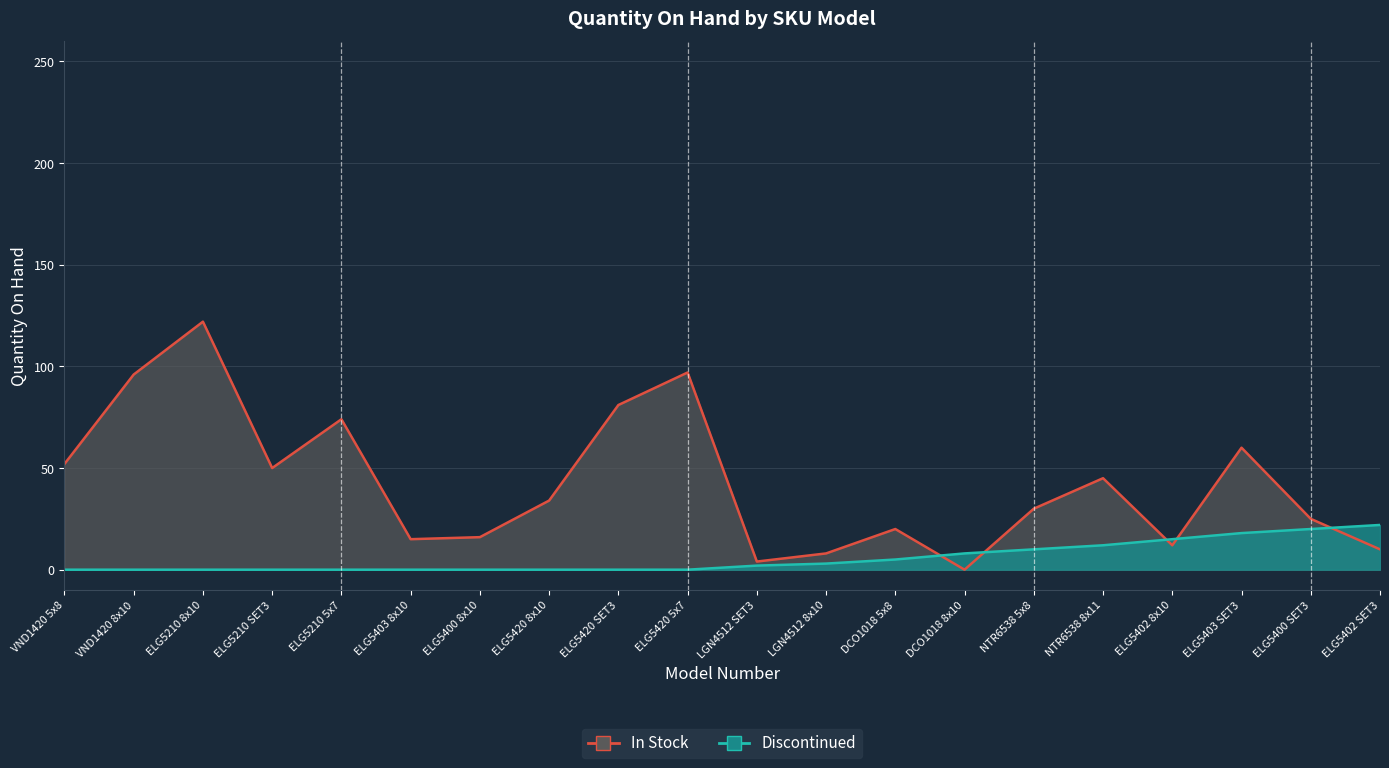

Reading right to left, transcribe all the data shown in this chart.

In Stock: 10	25	60	12	45	30	0	20	8	4	97	81	34	16	15	74	50	122	96	52
Discontinued: 22	20	18	15	12	10	8	5	3	2	0	0	0	0	0	0	0	0	0	0